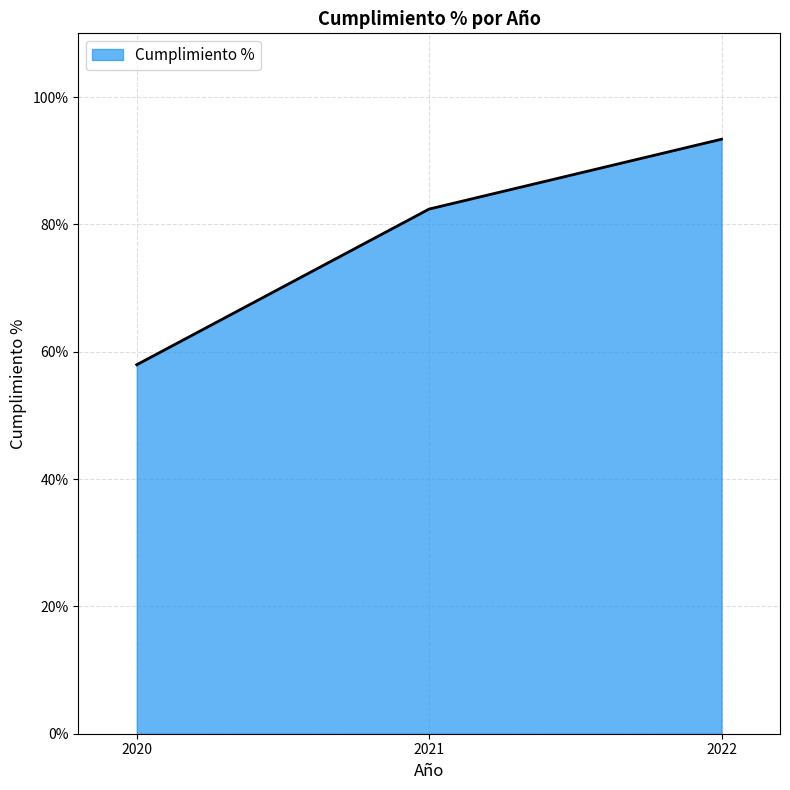

What is the sum of all values?

233.7